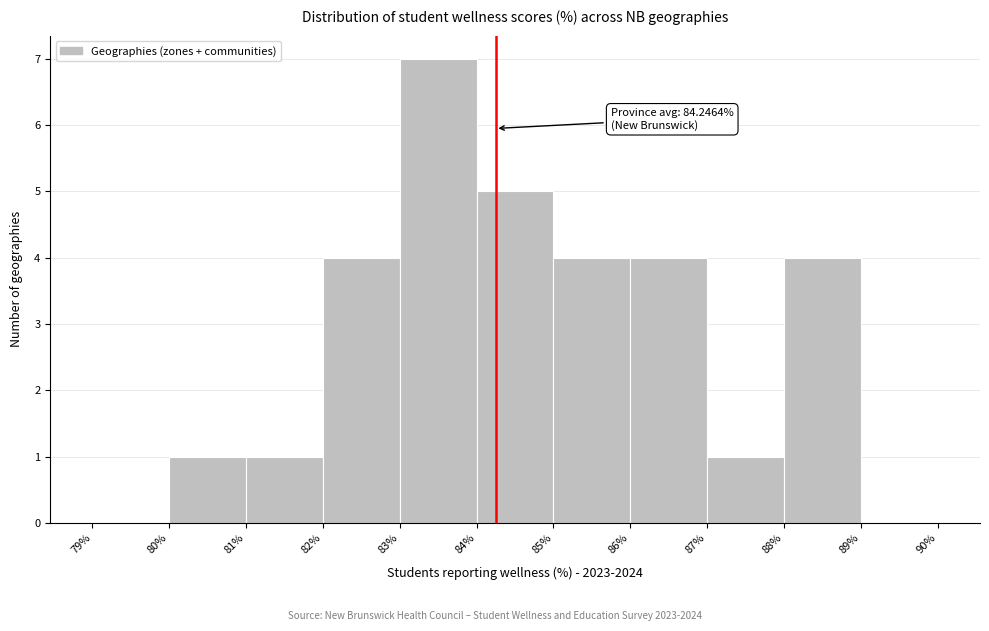

Which range on the x-axis has the tallest bar?

83% to 84%